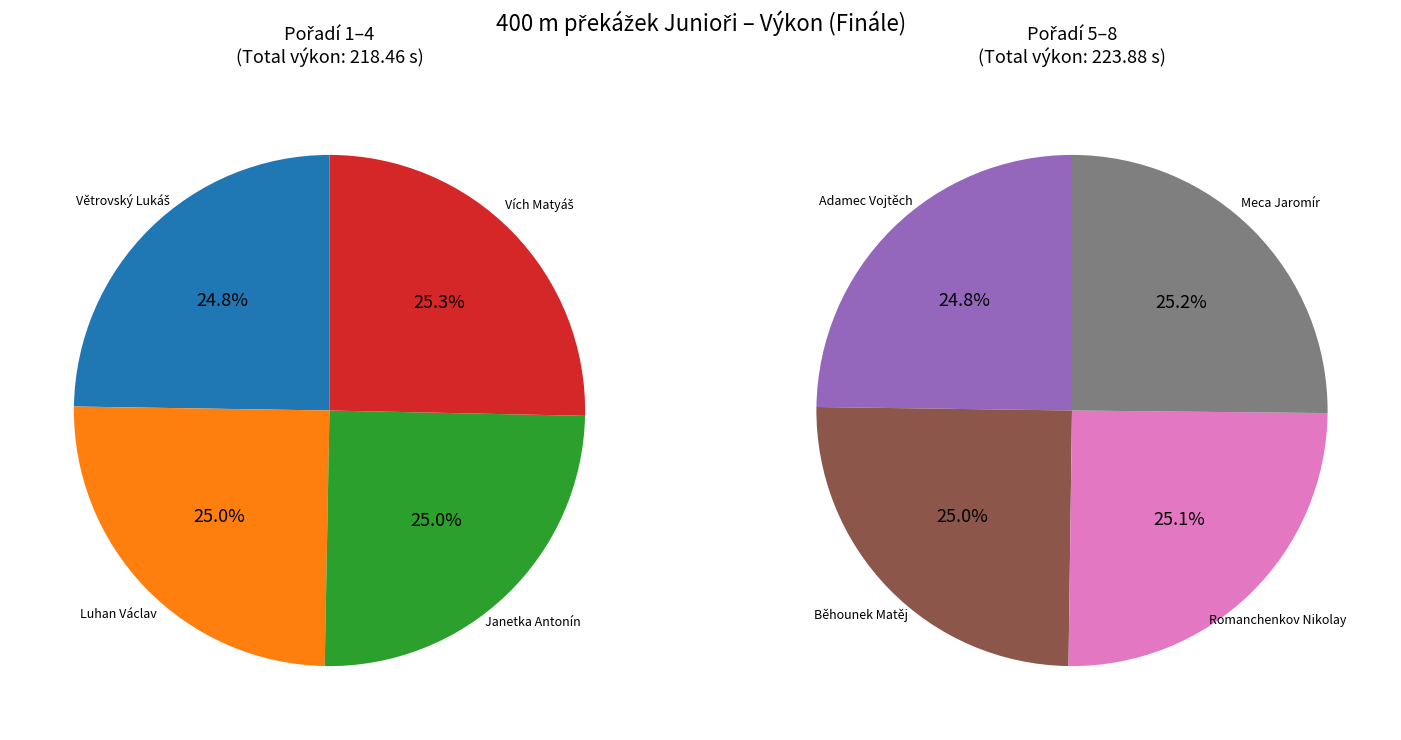

Is it true that Běhounek Matěj is 22% of the pie?

False